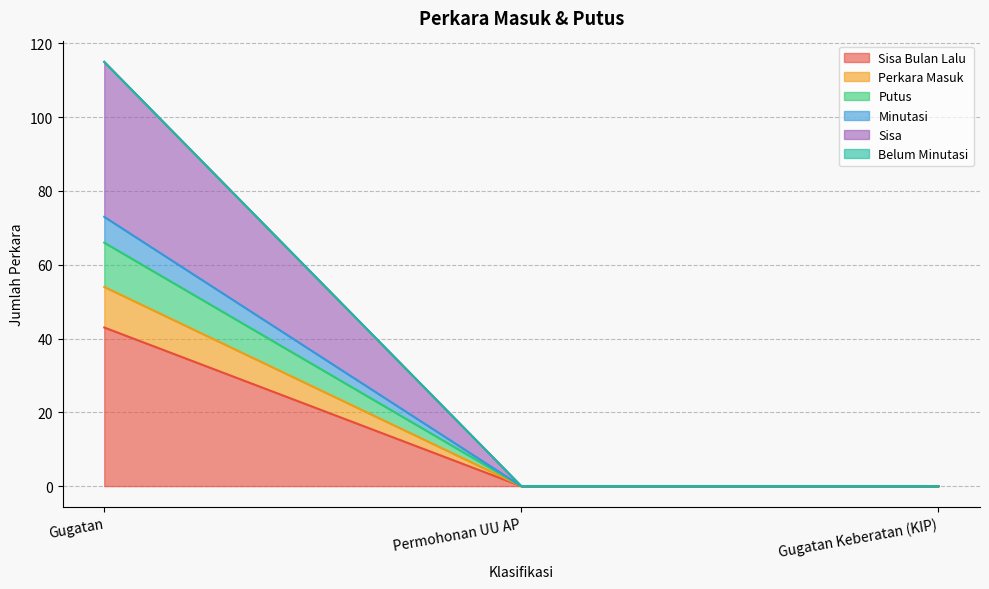

Between Gugatan Keberatan (KIP) and Permohonan UU AP, which is larger?

Gugatan Keberatan (KIP)